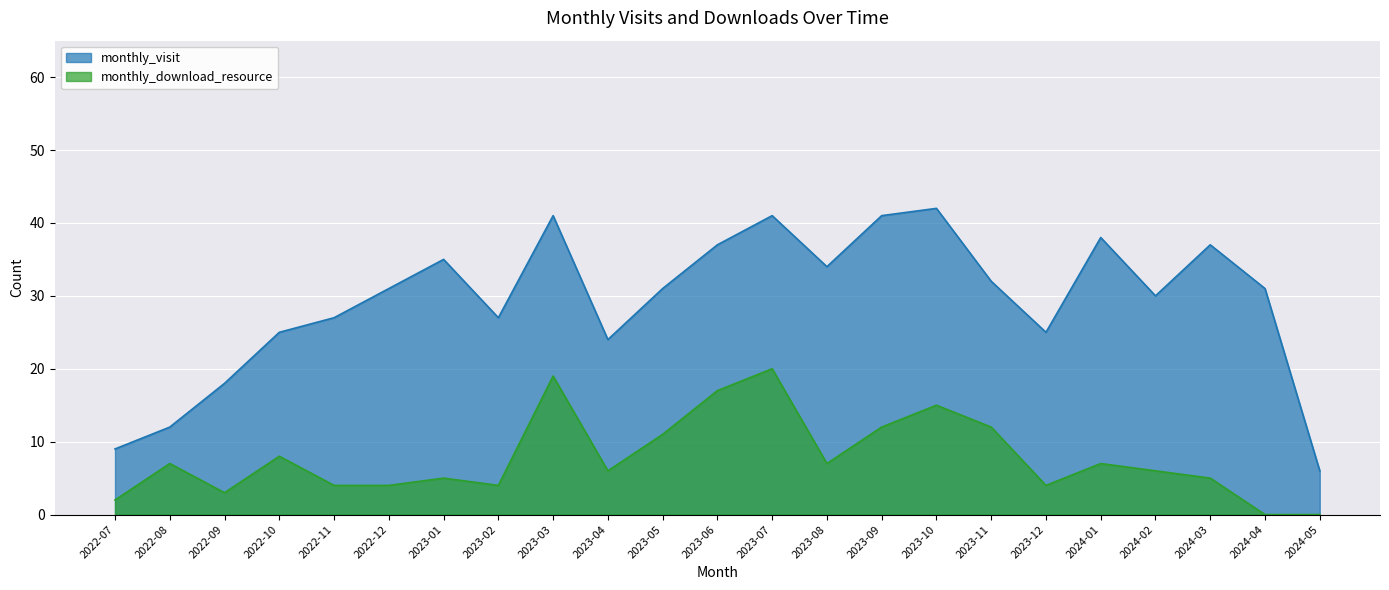

Reading left to right, list all the values displayed in this chart.

monthly_visit: 9	12	18	25	27	31	35	27	41	24	31	37	41	34	41	42	32	25	38	30	37	31	6
monthly_download_resource: 2	7	3	8	4	4	5	4	19	6	11	17	20	7	12	15	12	4	7	6	5	0	0